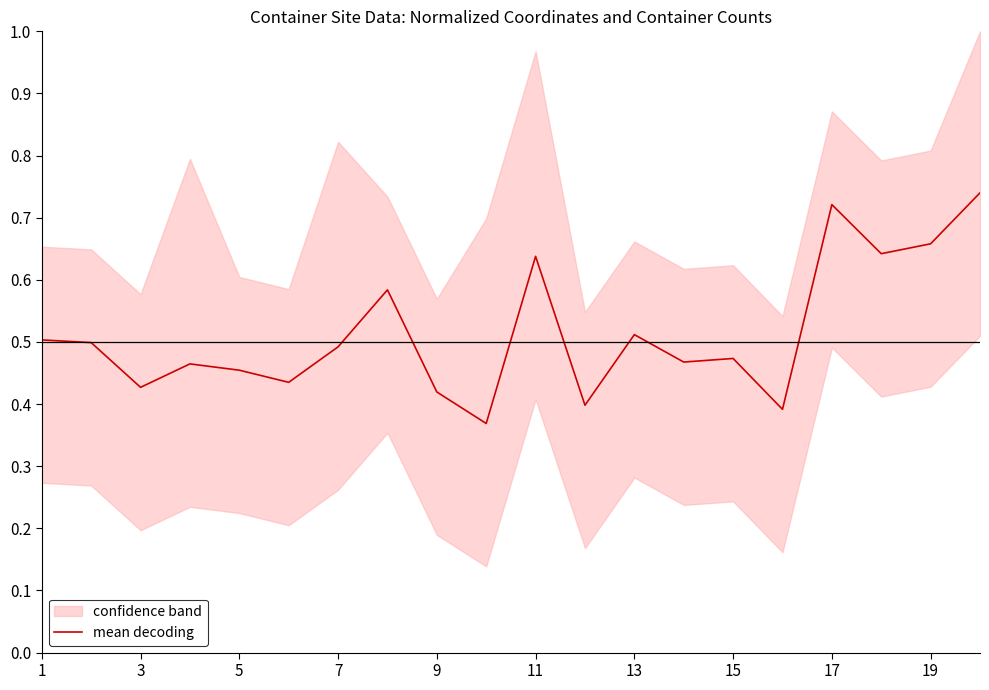

The value of mean decoding at 13 is 0.2. True or false?

False